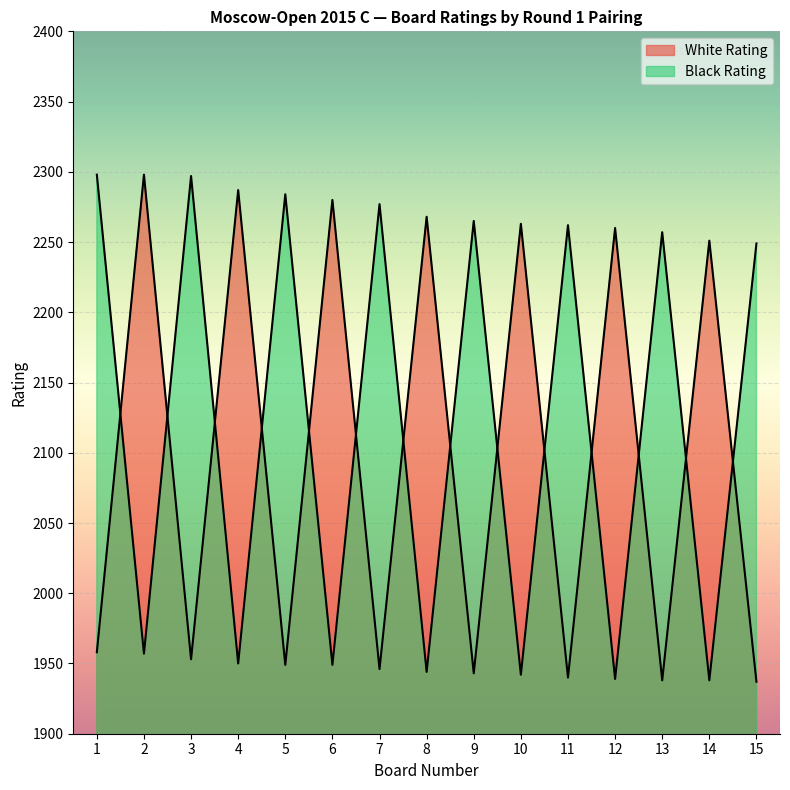

List the series in order of their overall mean, lowest first.

White Rating, Black Rating